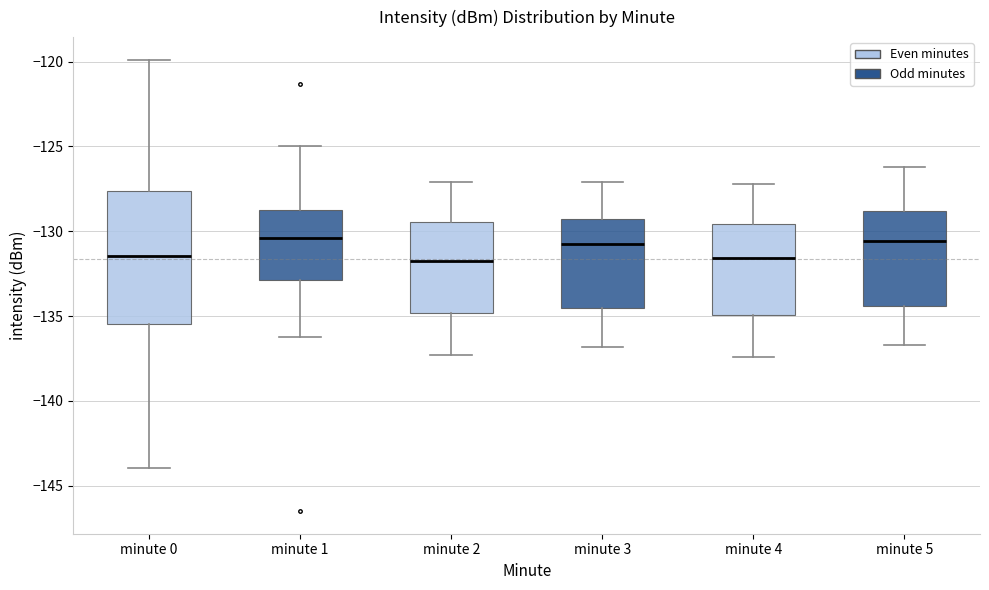

Which box is the tallest, from its lower edge to its upper edge?

minute 0